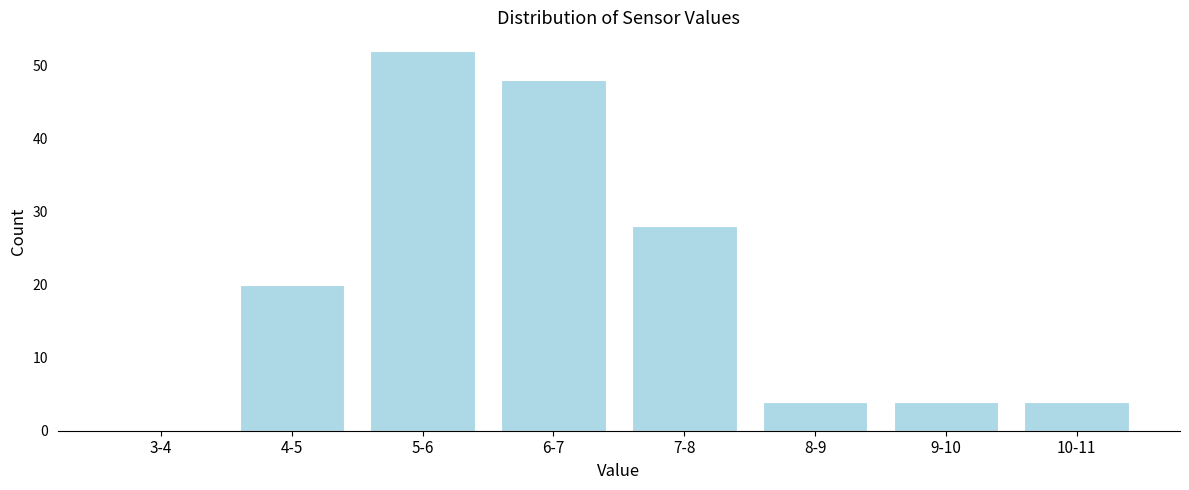

Reading left to right, list all the values displayed in this chart.

3-4=0	4-5=20	5-6=52	6-7=48	7-8=28	8-9=4	9-10=4	10-11=4